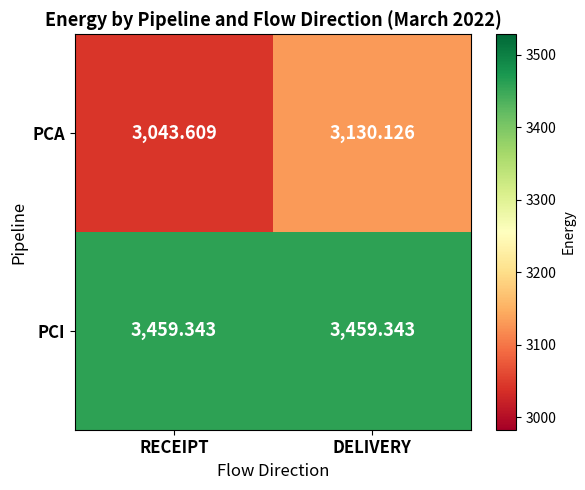

At which category is the sum across all series the highest?

DELIVERY